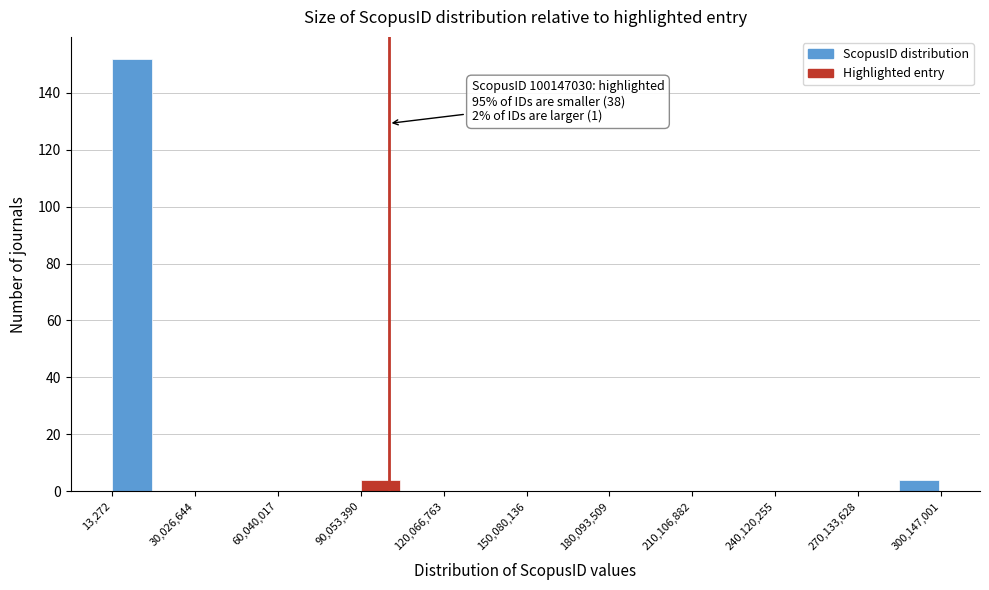

Read against the x-axis, roughly where is the centre of the tallest bar?

5000000